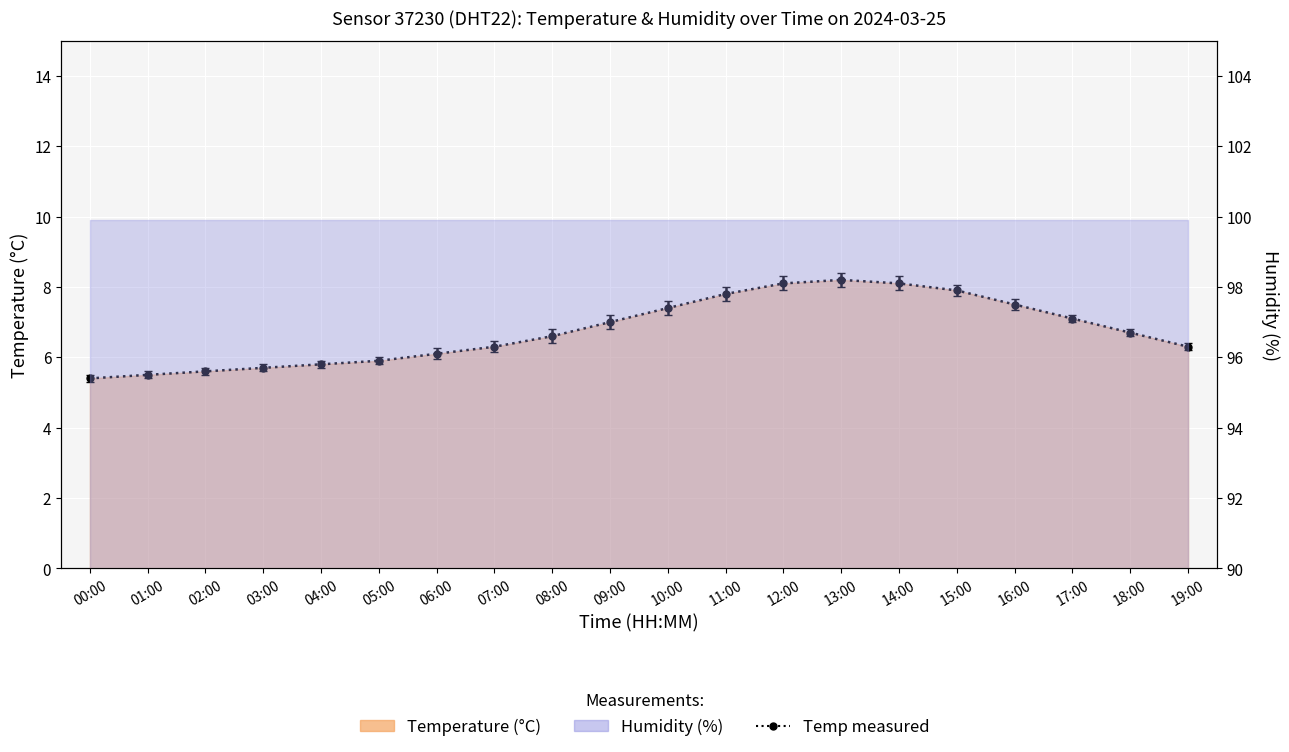

At which label is the value closest to 6?

05:00